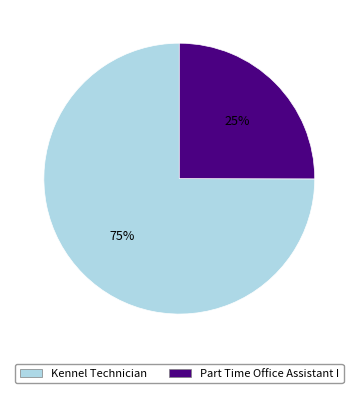

Is it true that Kennel Technician is 87% of the pie?

False